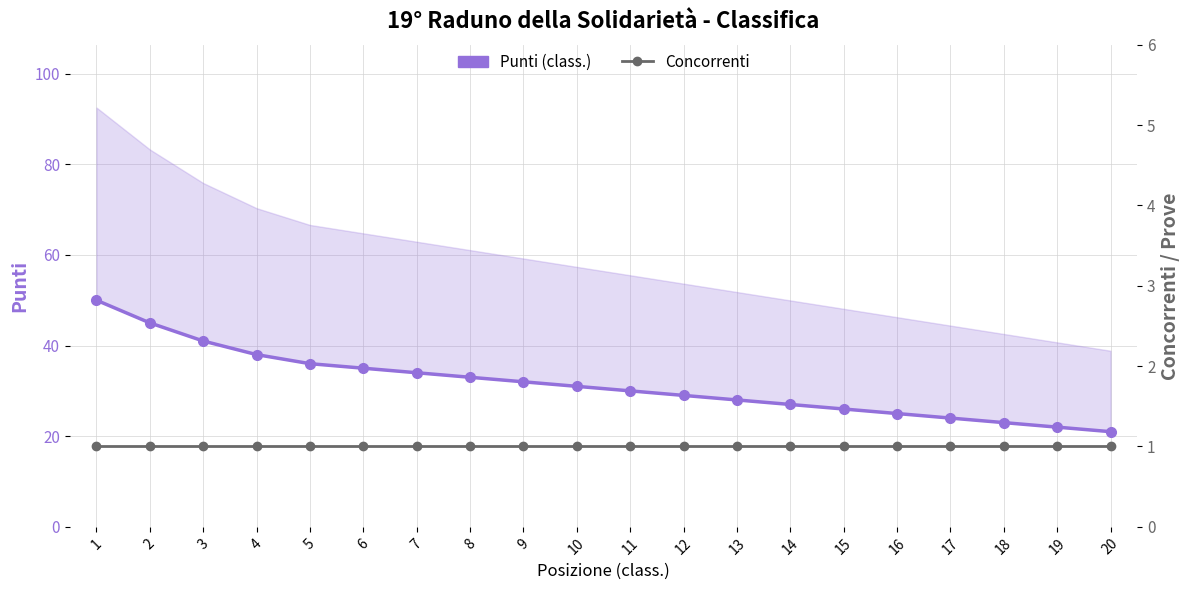

Read the Concorrenti value at 18.

1